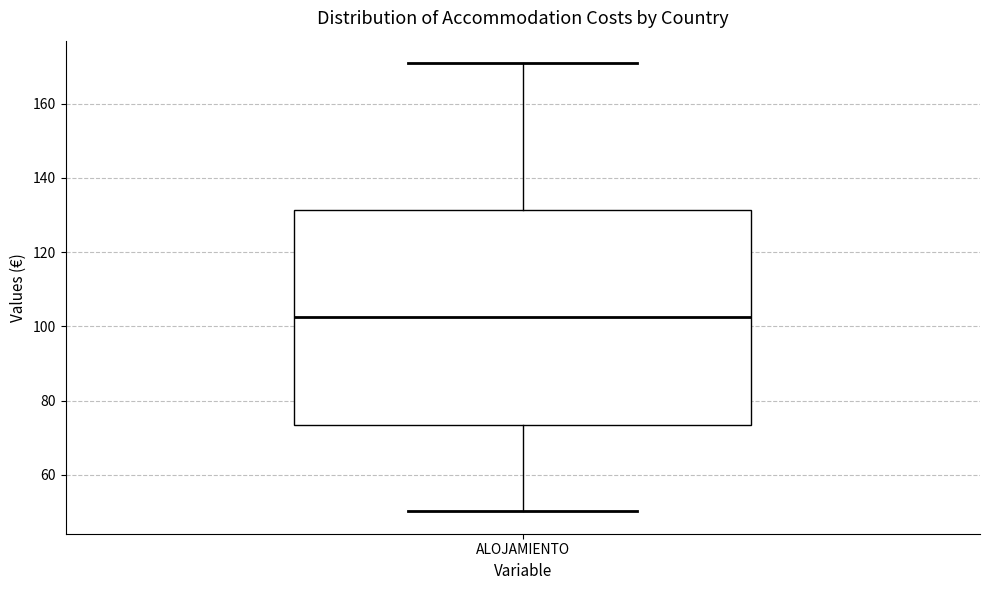

Transcribe this box plot: give where the median line is, the range the box spans, and where the two whiskers end, as read against the y-axis. The values are not printed on the chart, so give them approximately, as read against the axis.

median 102, box 74 to 132, whiskers 50 to 170